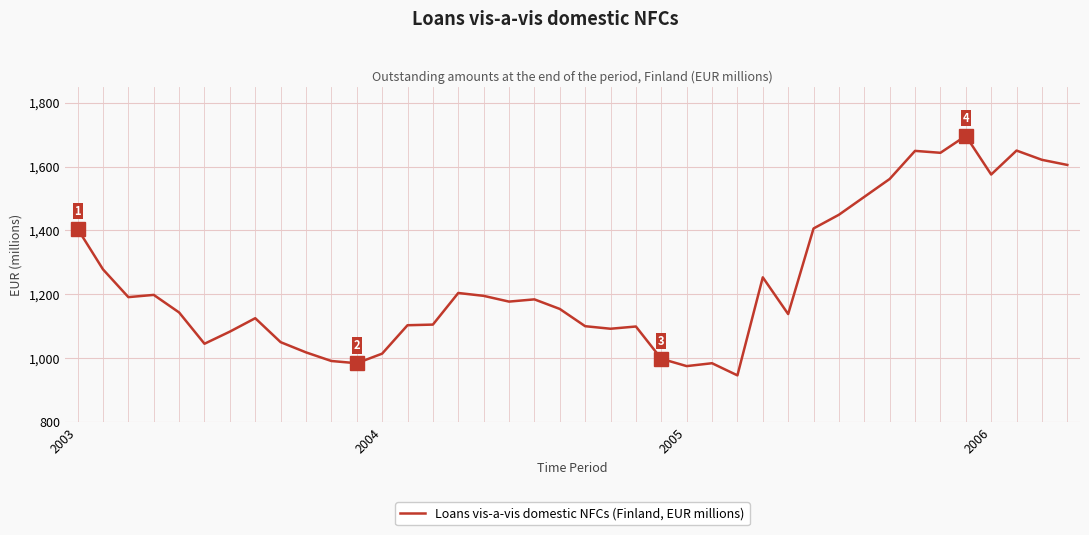

What is the maximum value shown in the chart?

1696